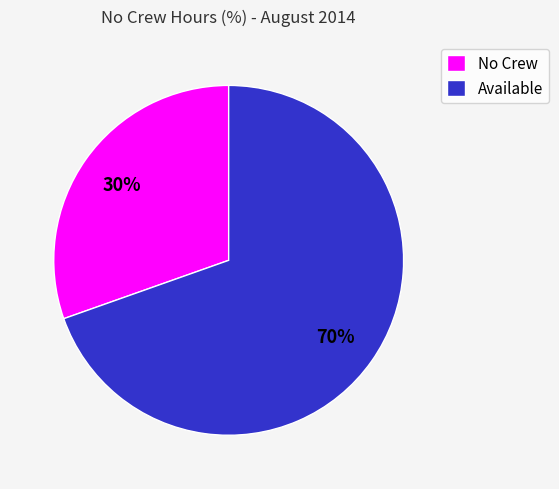

Which category has the smallest portion of the pie?

No Crew